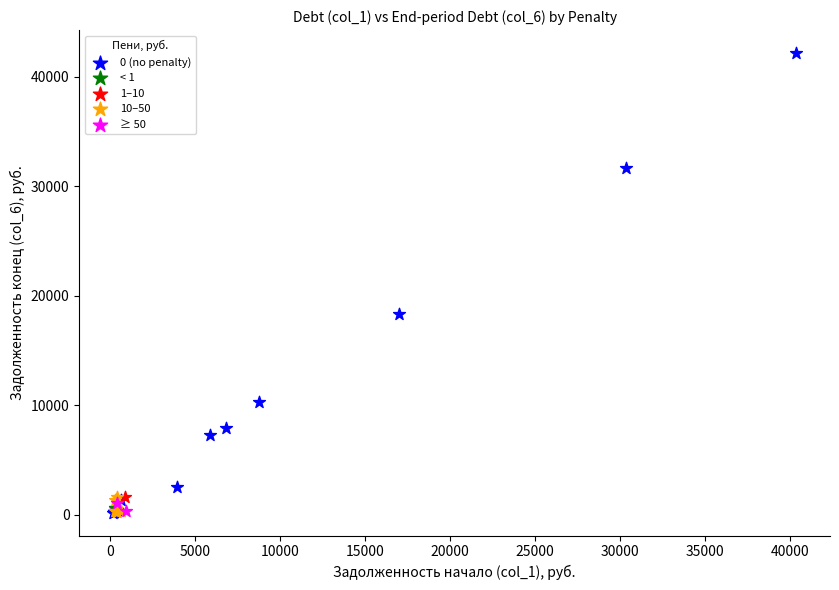

What are all the series names shown in the legend?

0 (no penalty), < 1, 1–10, 10–50, ≥ 50